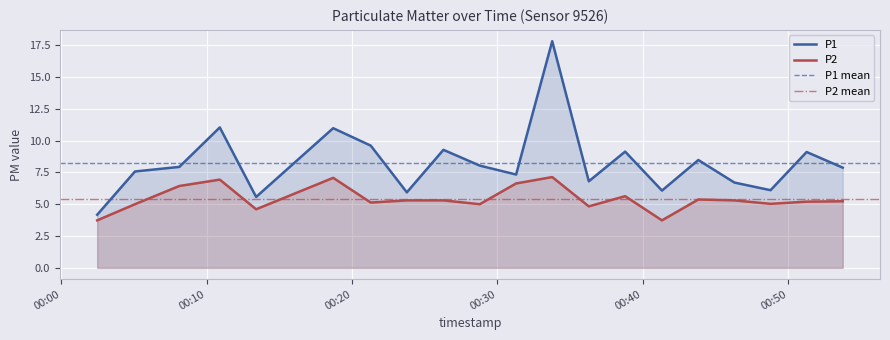

The value of P1 at 2023-02-18T00:36:17 is 10.0. True or false?

False